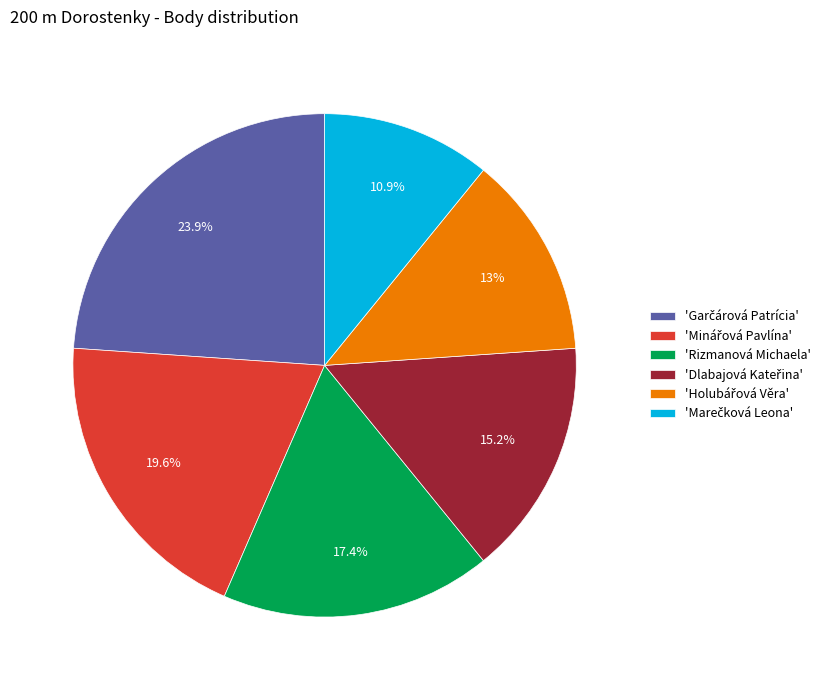

Is there a majority slice in this chart?

No